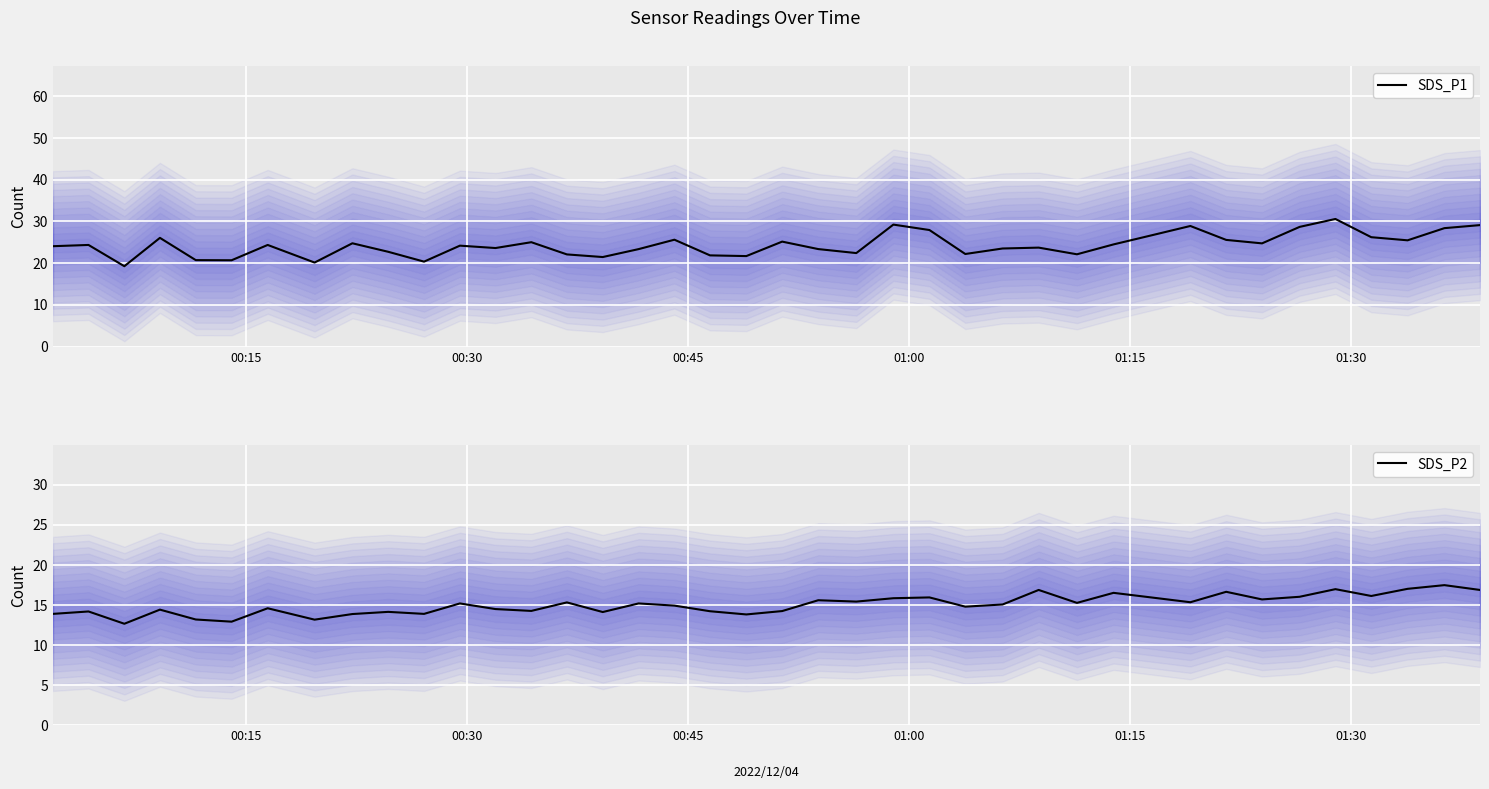

What is the lowest value of the SDS_P2 series?

12.7